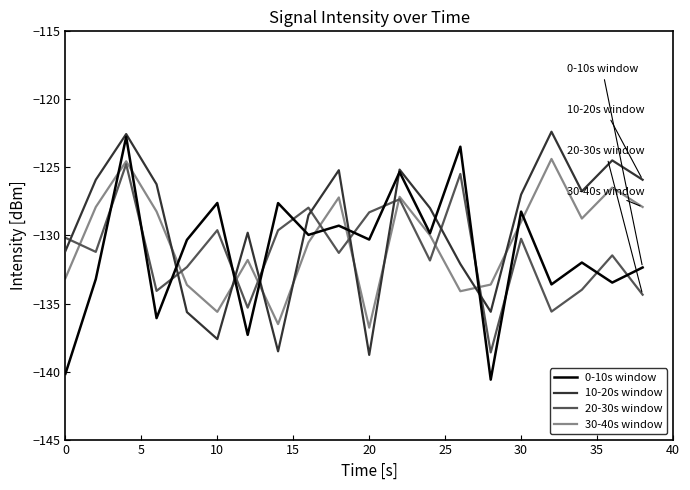

True or false: 0-10s window and 20-30s window cross at least once.

True